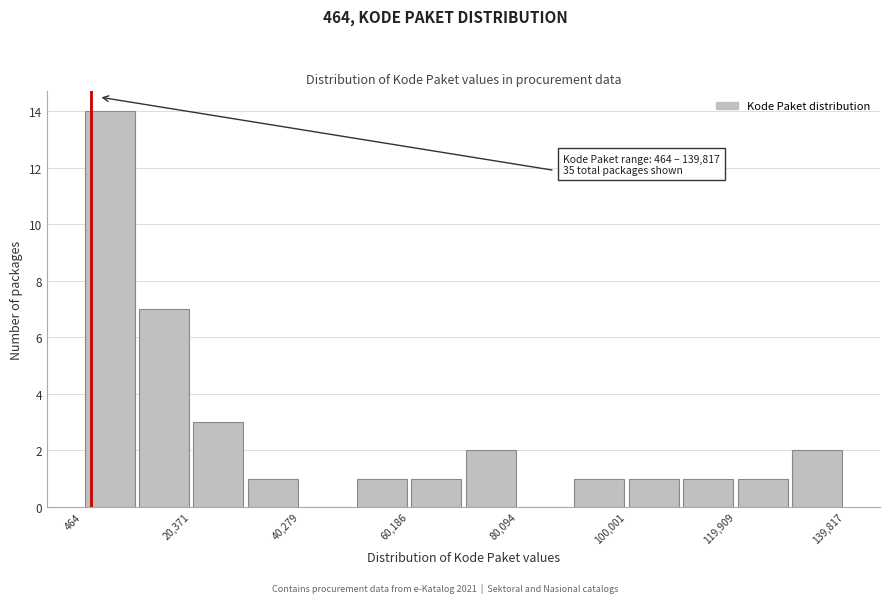

Which range on the x-axis has the tallest bar?

0 to 10000